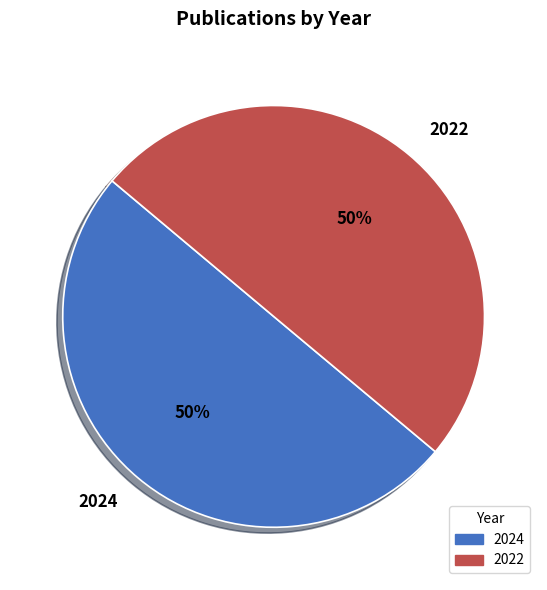

The 2022 slice represents 56% of the pie. True or false?

False